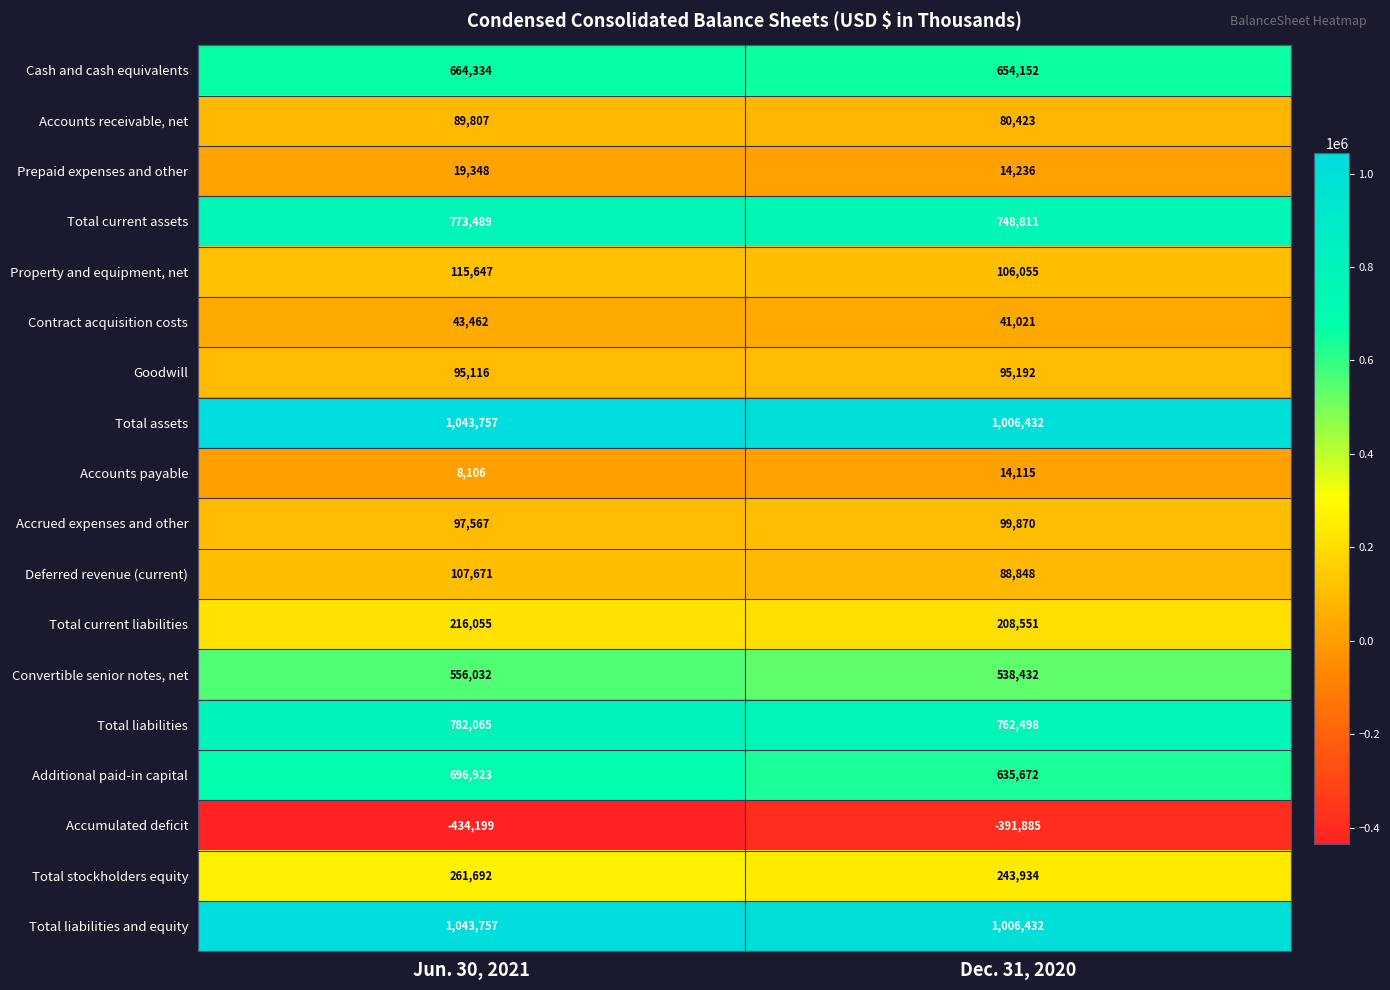

What is the spread (max minus min) of values at Jun. 30, 2021?

1477956